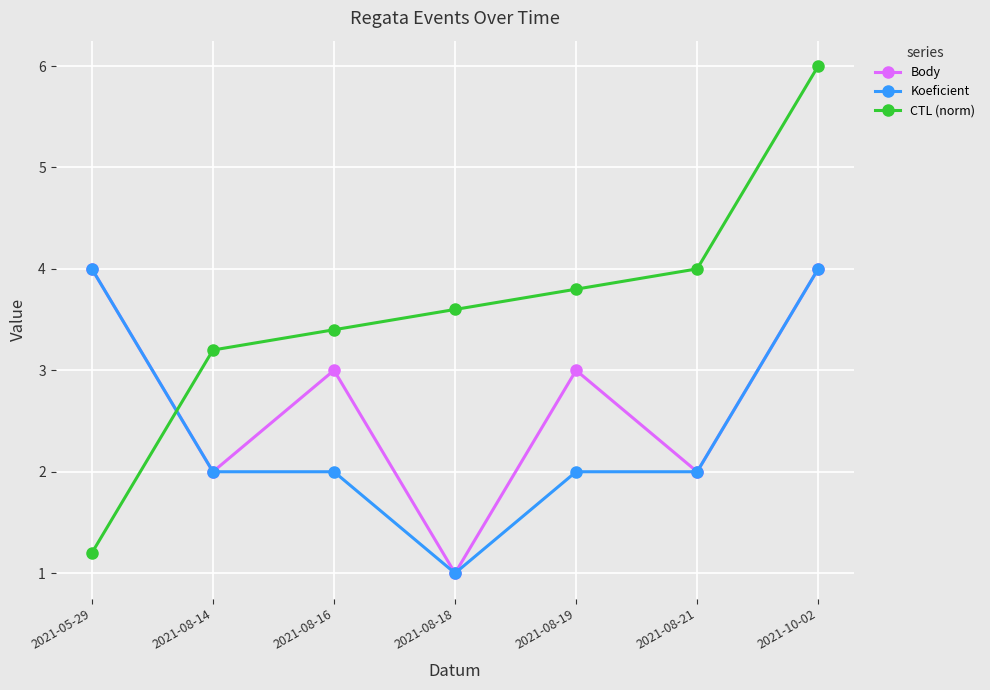

Reading left to right, list all the values displayed in this chart.

Body: 2021-05-29=4.0	2021-08-14=2.0	2021-08-16=3.0	2021-08-18=1.0	2021-08-19=3.0	2021-08-21=2.0	2021-10-02=4.0
Koeficient: 2021-05-29=4.0	2021-08-14=2.0	2021-08-16=2.0	2021-08-18=1.0	2021-08-19=2.0	2021-08-21=2.0	2021-10-02=4.0
CTL (norm): 2021-05-29=1.2	2021-08-14=3.2	2021-08-16=3.4	2021-08-18=3.6	2021-08-19=3.8	2021-08-21=4.0	2021-10-02=6.0